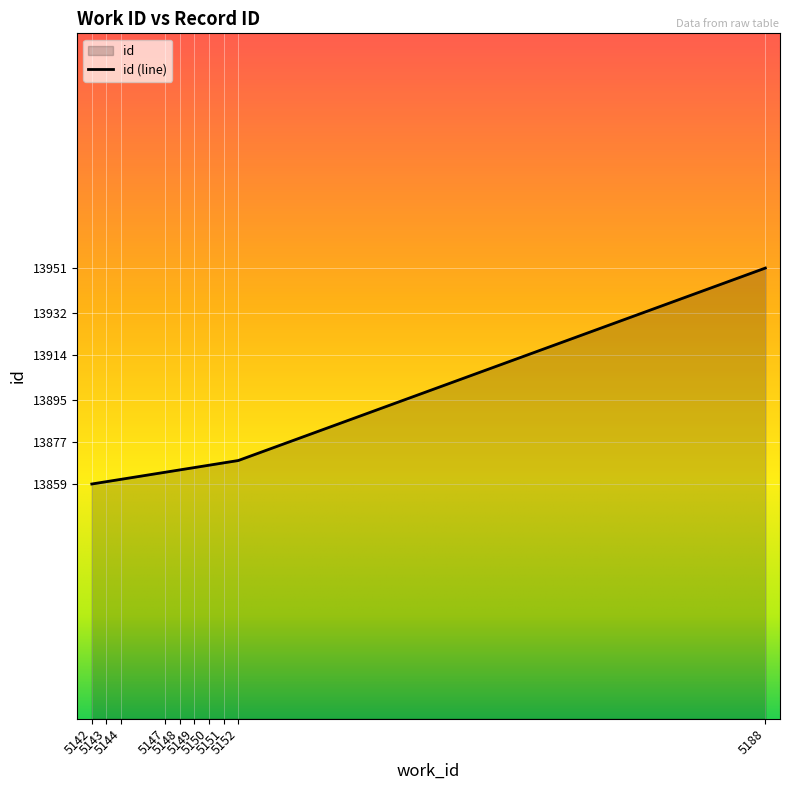

Which has a higher value, 5149 or 5147?

5149